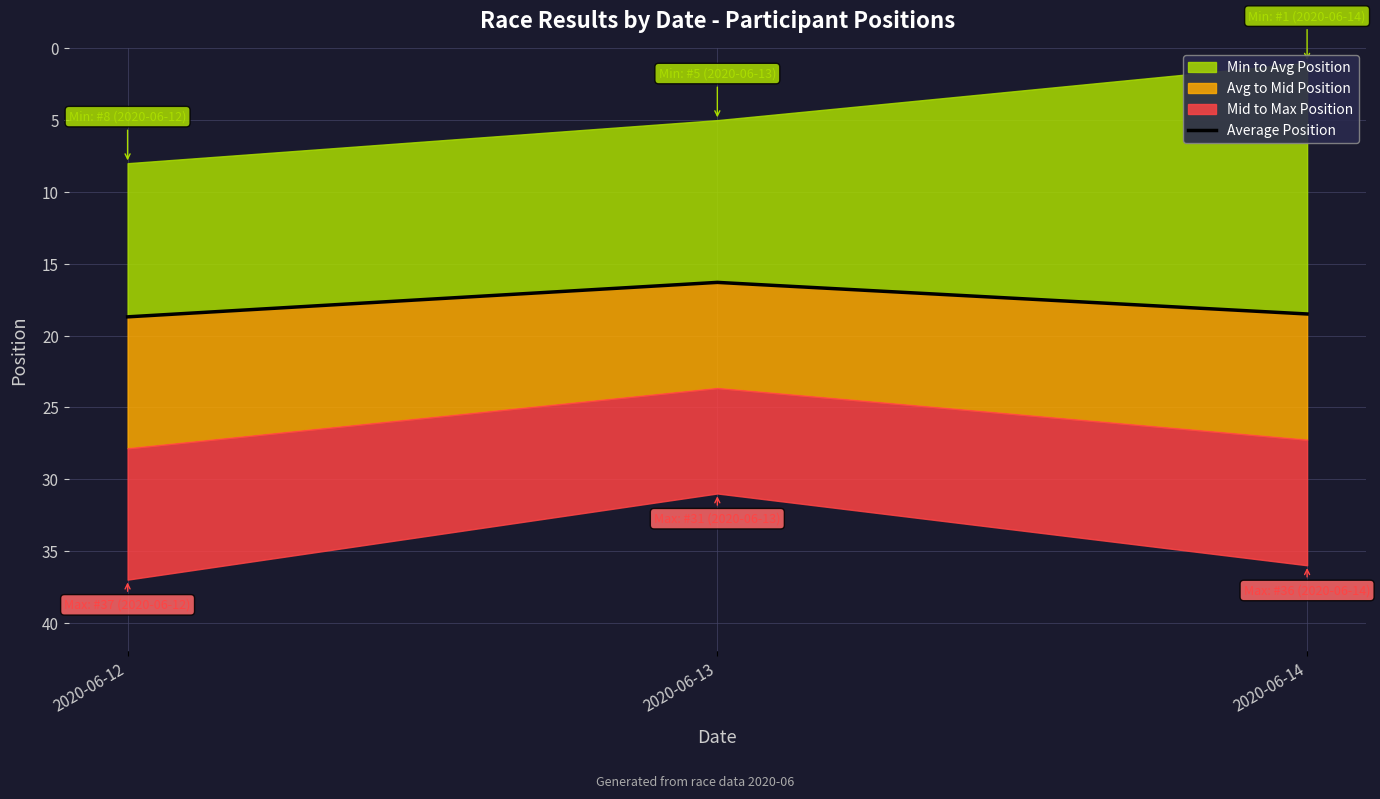

Rank the categories by value from highest to lowest.

2020-06-12, 2020-06-14, 2020-06-13